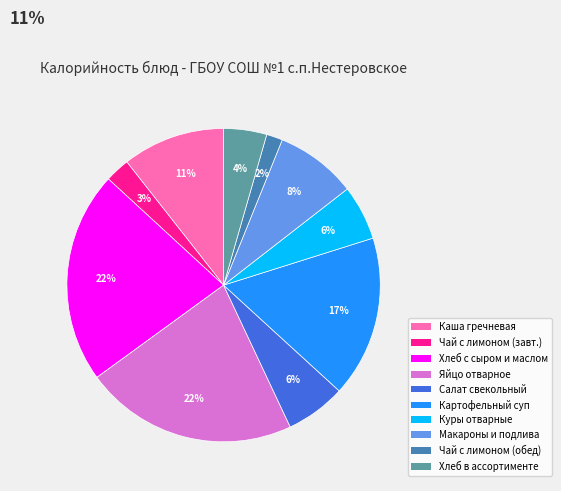

To the nearest percent, what is the difference between the largest and smallest slice percentages?

20%